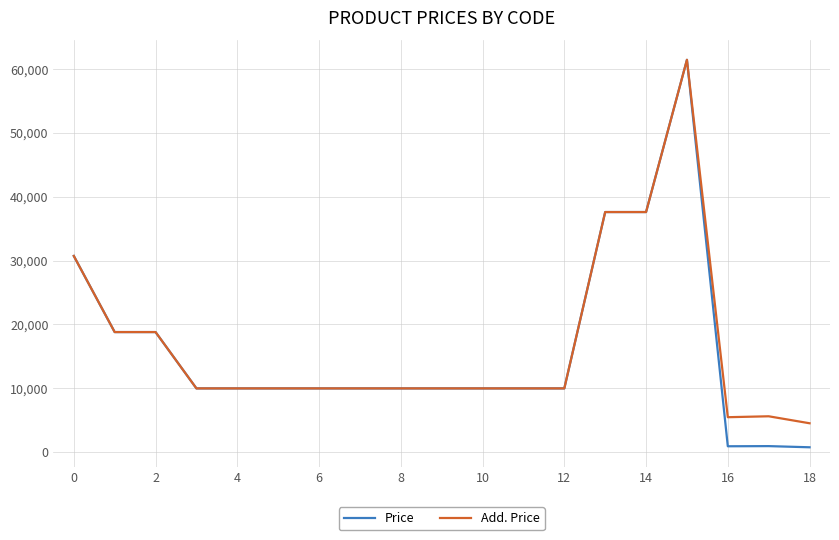

Which series has the largest range (max minus min)?

Price